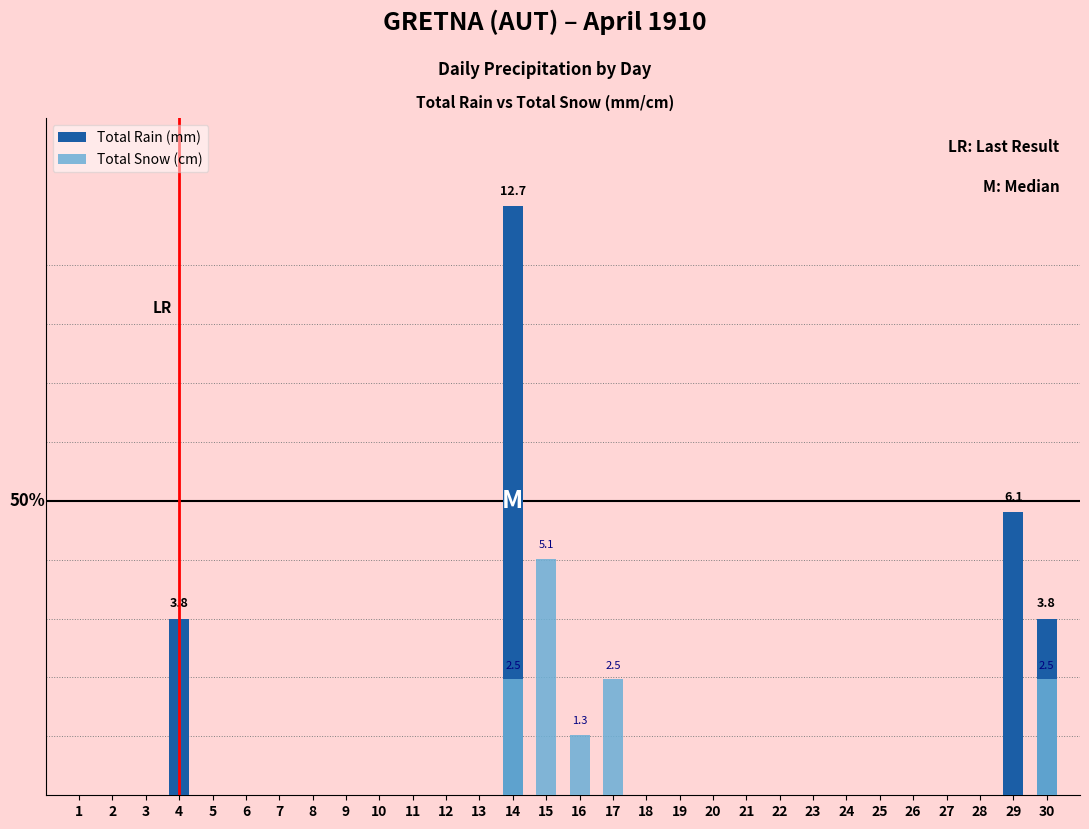

List the series in order of their peak value, lowest first.

Total Snow (cm), Total Rain (mm)